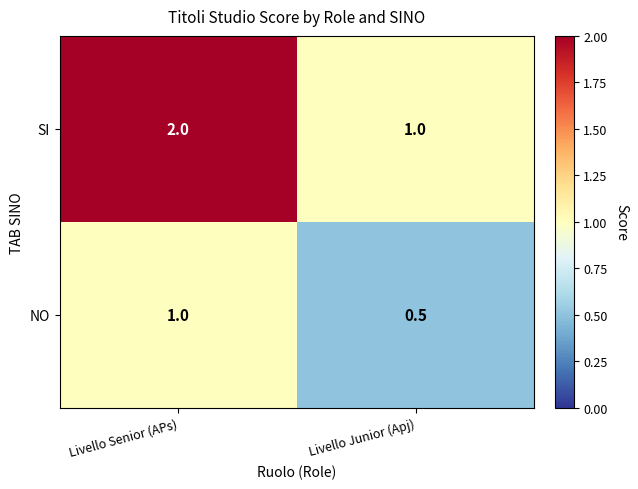

The value of SI at Livello Junior (Apj) is 1.0. True or false?

True